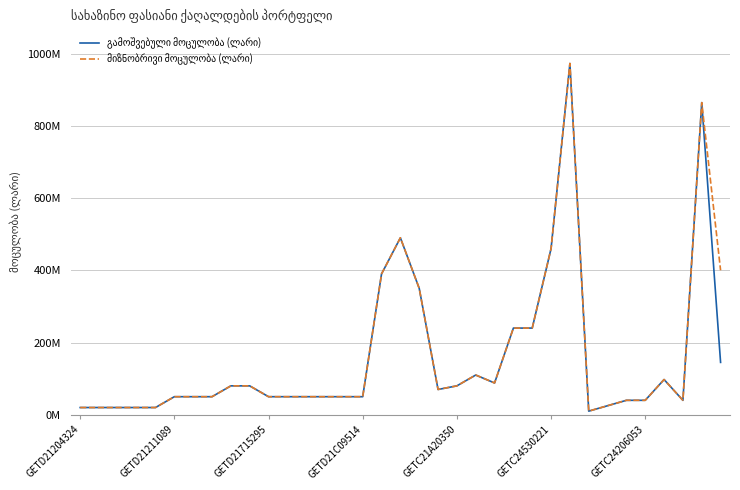

Is this an area chart (filled region under the line)?

No